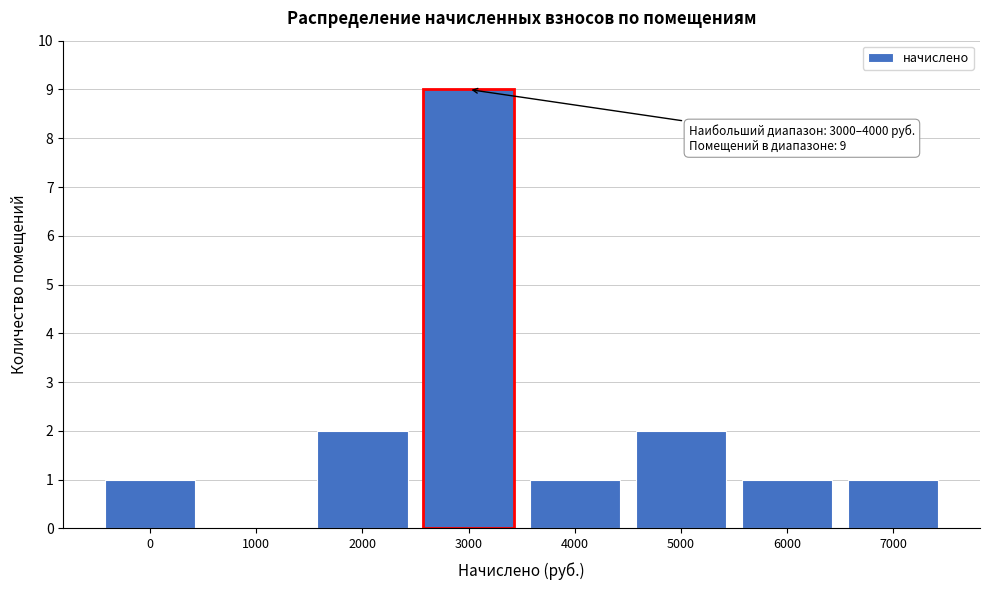

Reading left to right, extract all data points from this chart.

0=1	1000=0	2000=2	3000=9	4000=1	5000=2	6000=1	7000=1